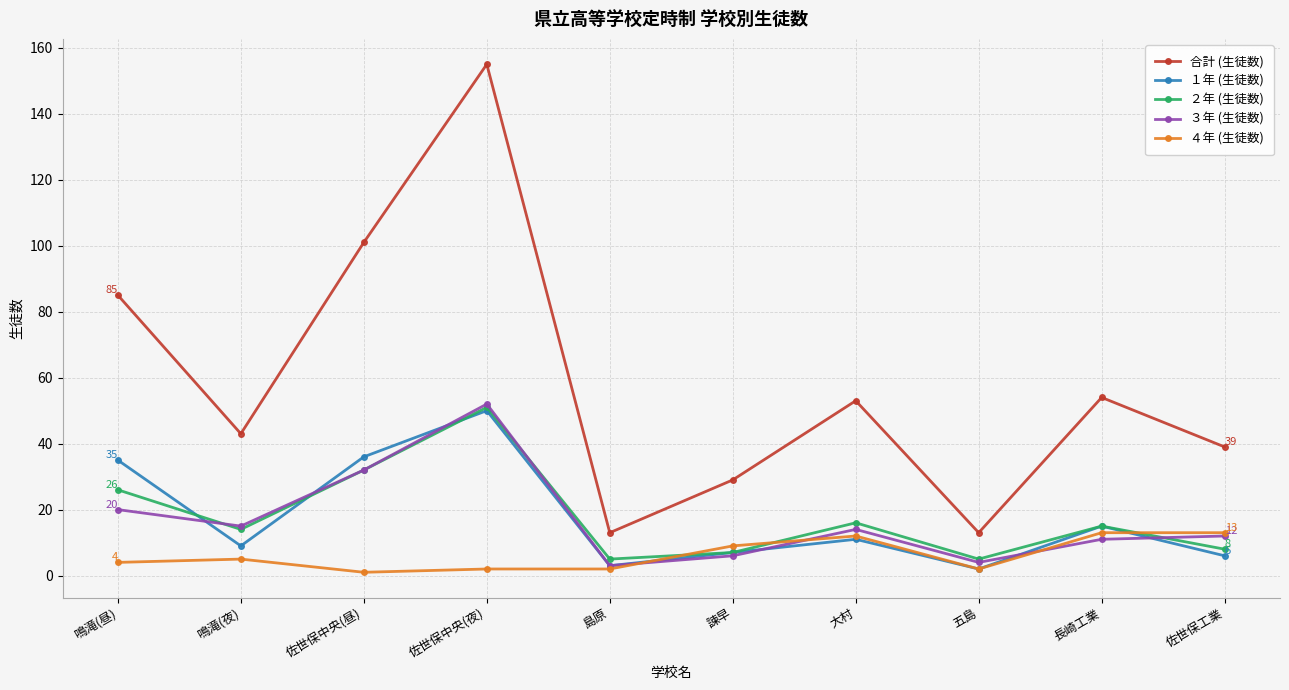

At which category is the sum across all series the highest?

佐世保中央(夜)